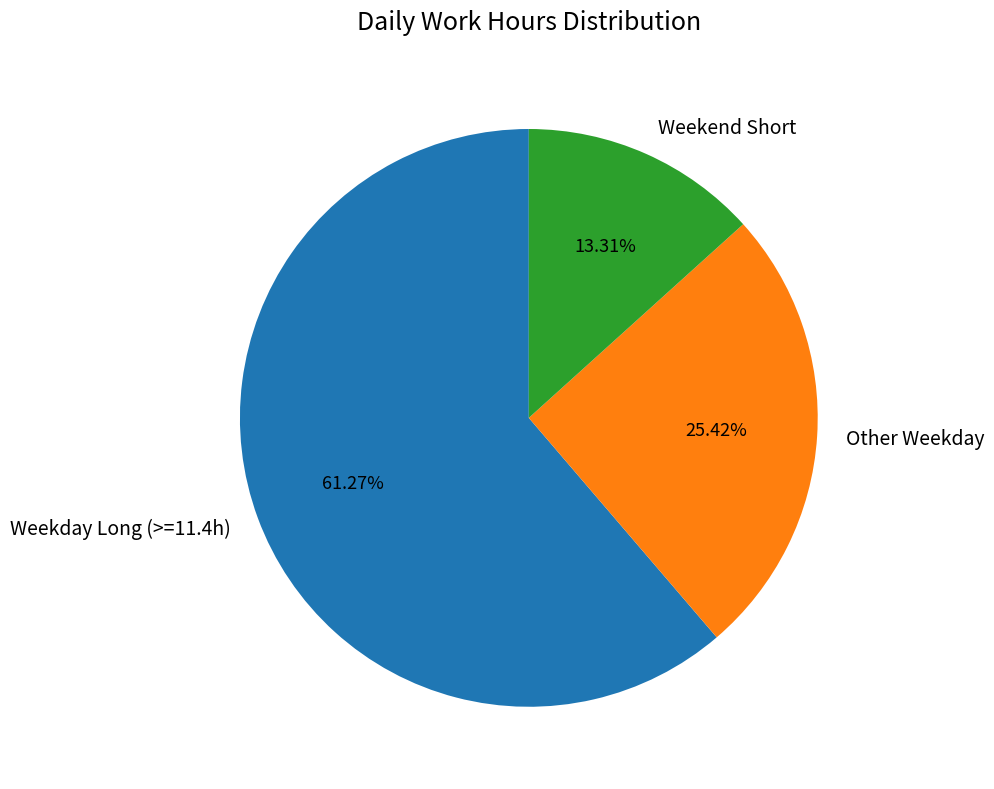

How many segments does this pie chart have?

3